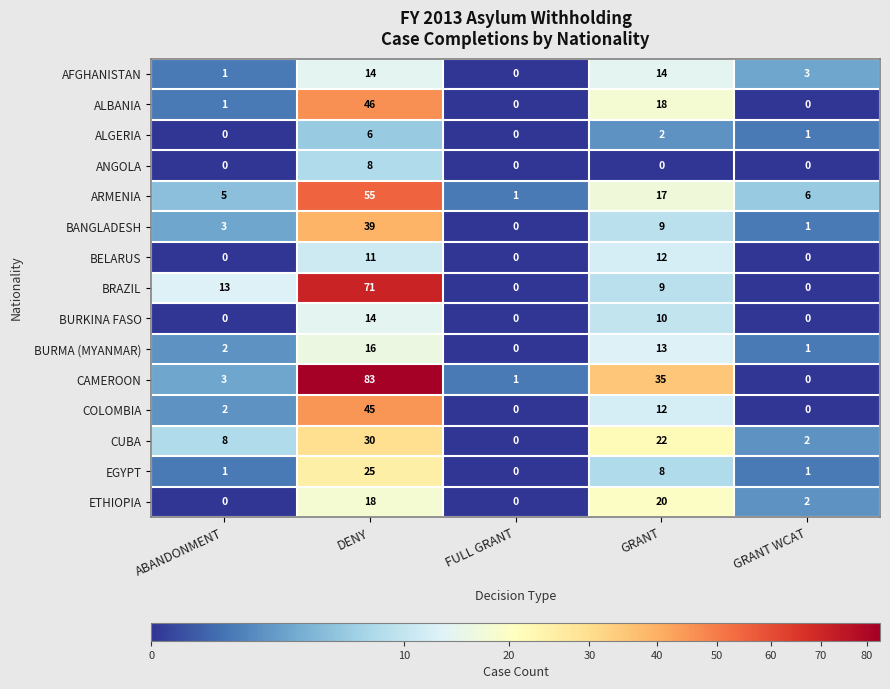

Which category has the highest value in the CAMEROON series?

DENY